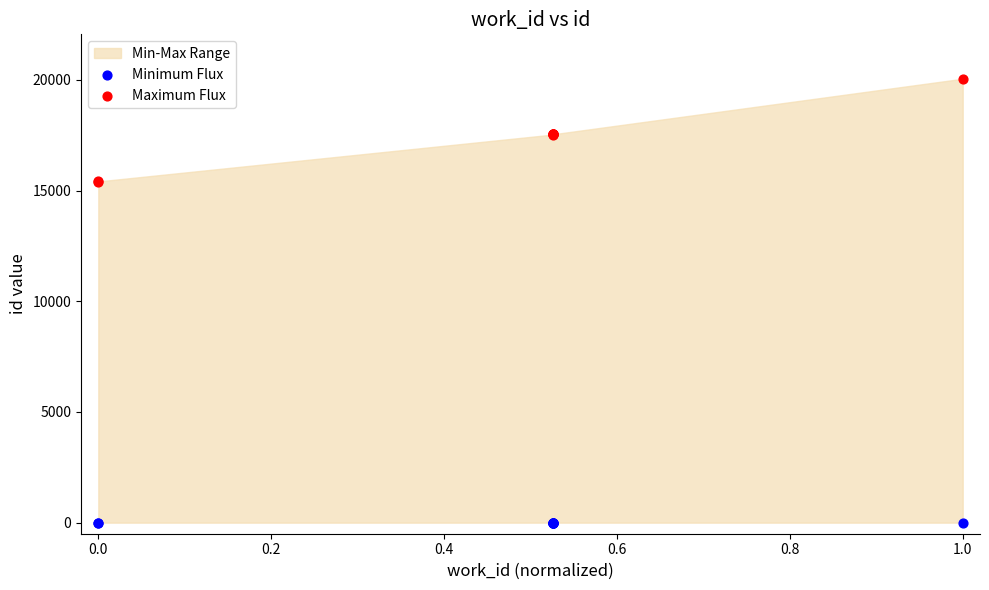

Which series reaches the maximum Y coordinate?

Maximum Flux